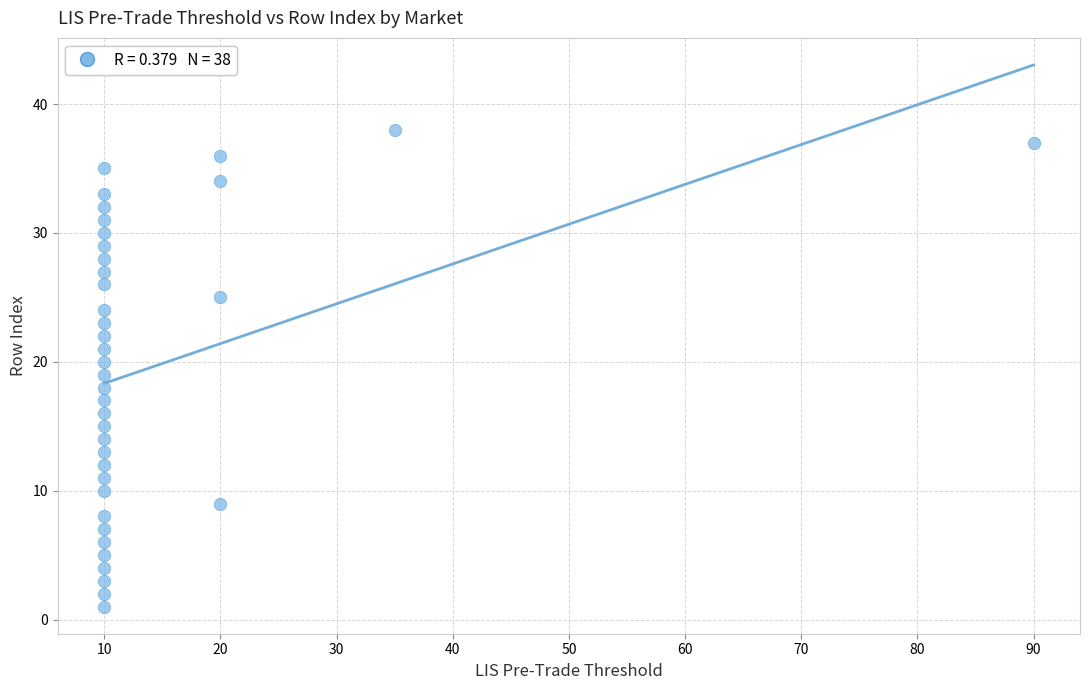

What is the range of Y values (max minus min)?

37